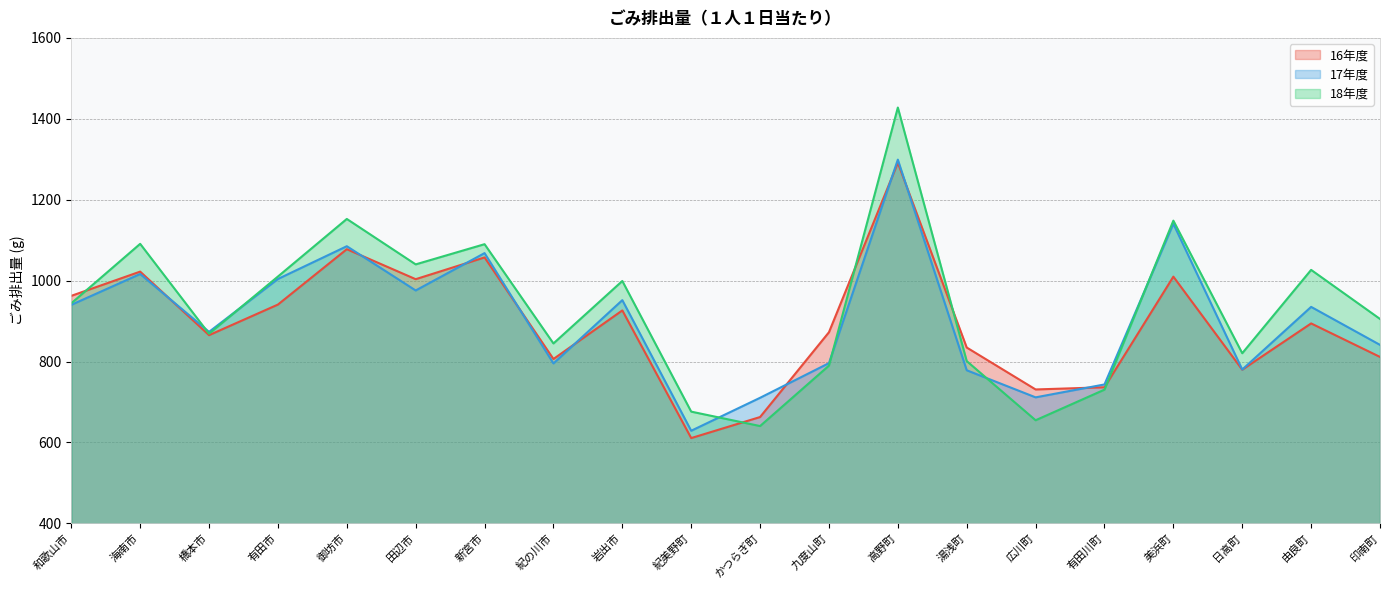

Reading right to left, list all the values displayed in this chart.

16年度: 印南町=811.4	由良町=894.2	日高町=779.8	美浜町=1009.8	有田川町=736.4	広川町=731.0	湯浅町=834.6	高野町=1291.3	九度山町=872.4	かつらぎ町=662.8	紀美野町=610.8	岩出市=926.3	紀の川市=806.2	新宮市=1057.3	田辺市=1003.5	御坊市=1077.7	有田市=940.8	橋本市=865.2	海南市=1022.3	和歌山市=962.3
17年度: 印南町=841.1	由良町=935.1	日高町=780.2	美浜町=1140.5	有田川町=743.3	広川町=711.4	湯浅町=778.4	高野町=1299.1	九度山町=796.0	かつらぎ町=710.4	紀美野町=628.9	岩出市=951.7	紀の川市=795.3	新宮市=1068.0	田辺市=975.7	御坊市=1085.0	有田市=1004.0	橋本市=873.3	海南市=1016.3	和歌山市=940.1
18年度: 印南町=905.2	由良町=1026.5	日高町=820.5	美浜町=1148.2	有田川町=730.5	広川町=654.8	湯浅町=801.1	高野町=1427.8	九度山町=789.9	かつらぎ町=640.5	紀美野町=676.1	岩出市=999.1	紀の川市=844.7	新宮市=1090.1	田辺市=1040.1	御坊市=1152.4	有田市=1010.1	橋本市=868.7	海南市=1090.9	和歌山市=943.9